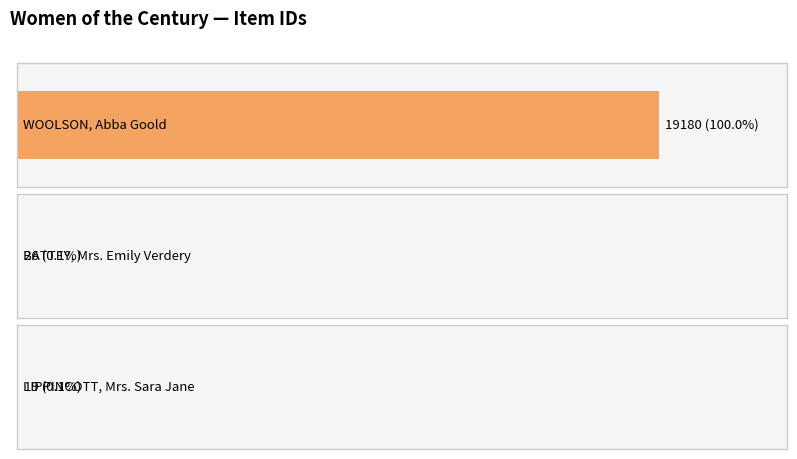

Between LIPPINCOTT, Mrs. Sara Jane and BATTEY, Mrs. Emily Verdery, which is larger?

BATTEY, Mrs. Emily Verdery